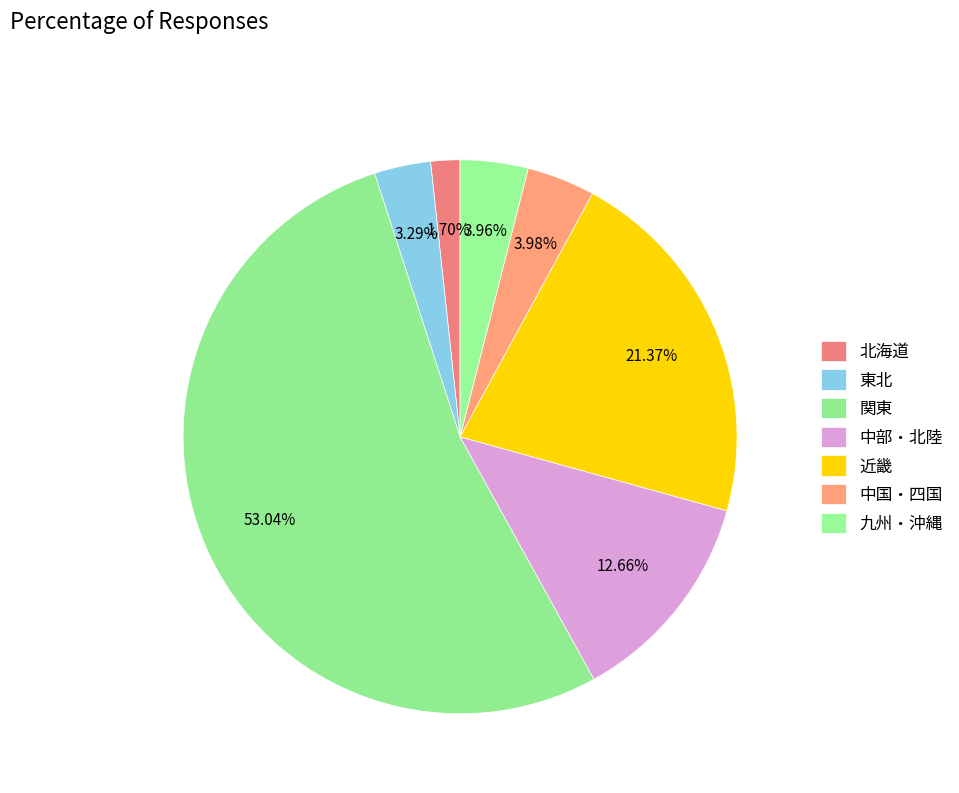

How many slices are in this pie chart?

7